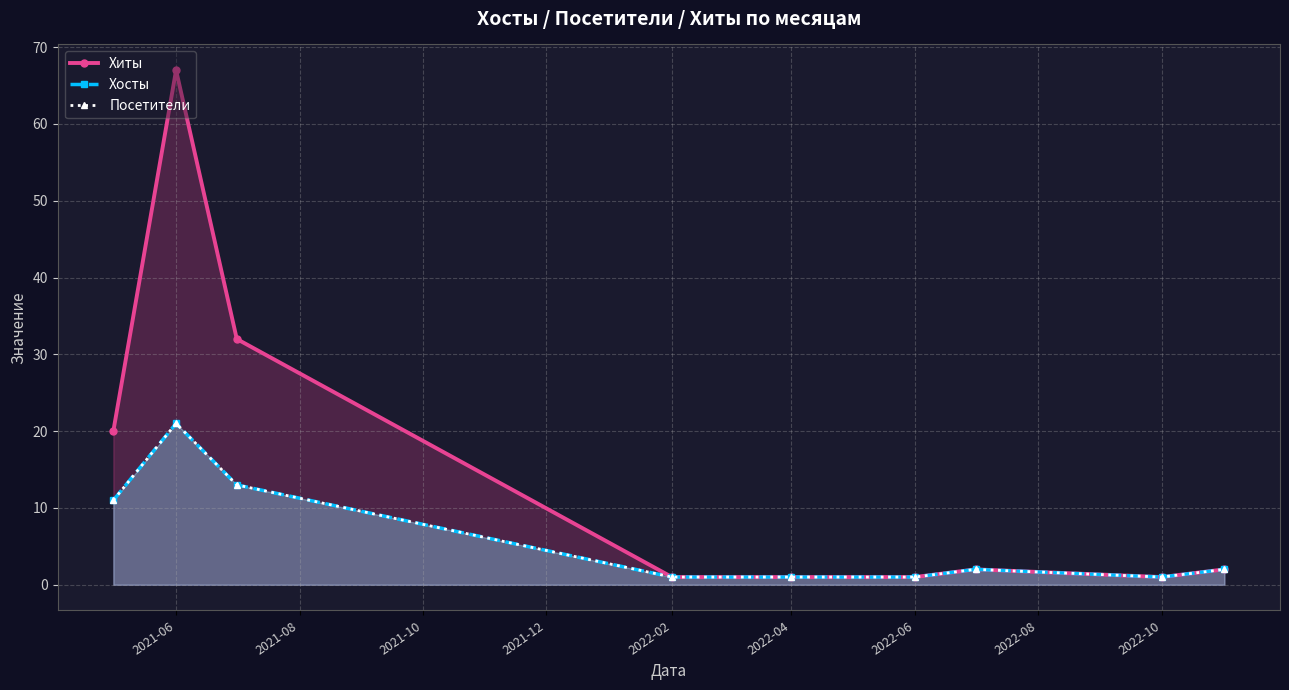

True or false: Хосты and Посетители intersect in this chart.

False